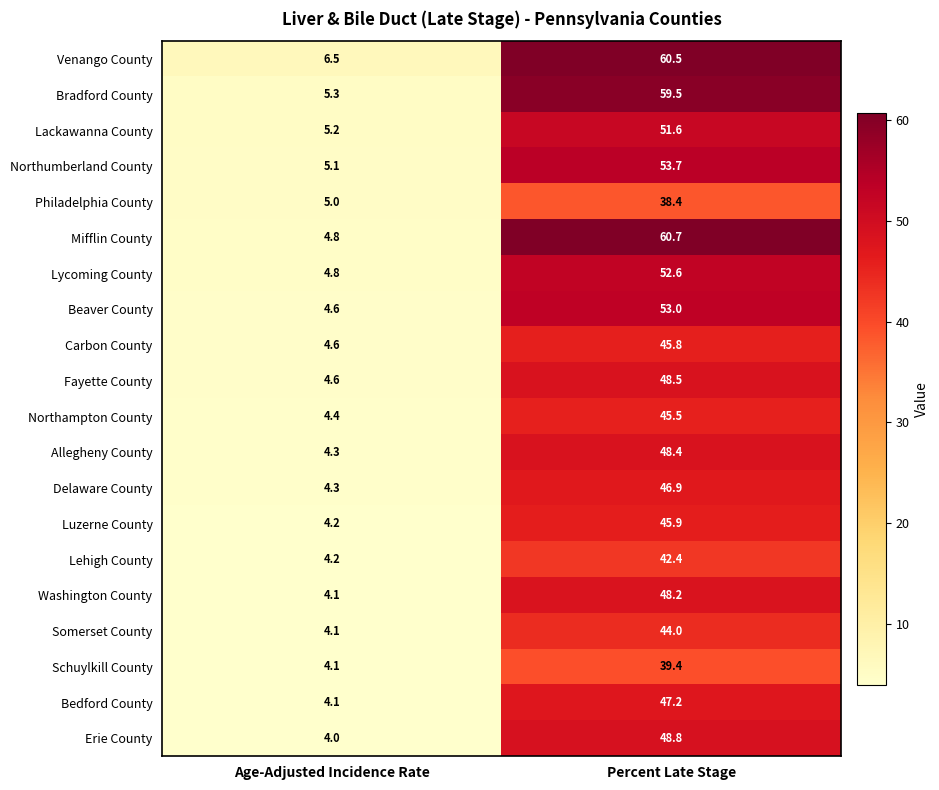

Count the number of categories in the chart.

2